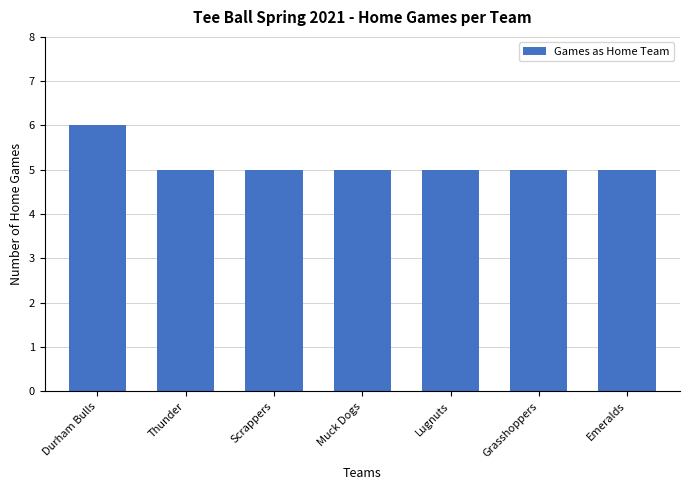

Reading left to right, transcribe all the data shown in this chart.

Durham Bulls=6	Thunder=5	Scrappers=5	Muck Dogs=5	Lugnuts=5	Grasshoppers=5	Emeralds=5